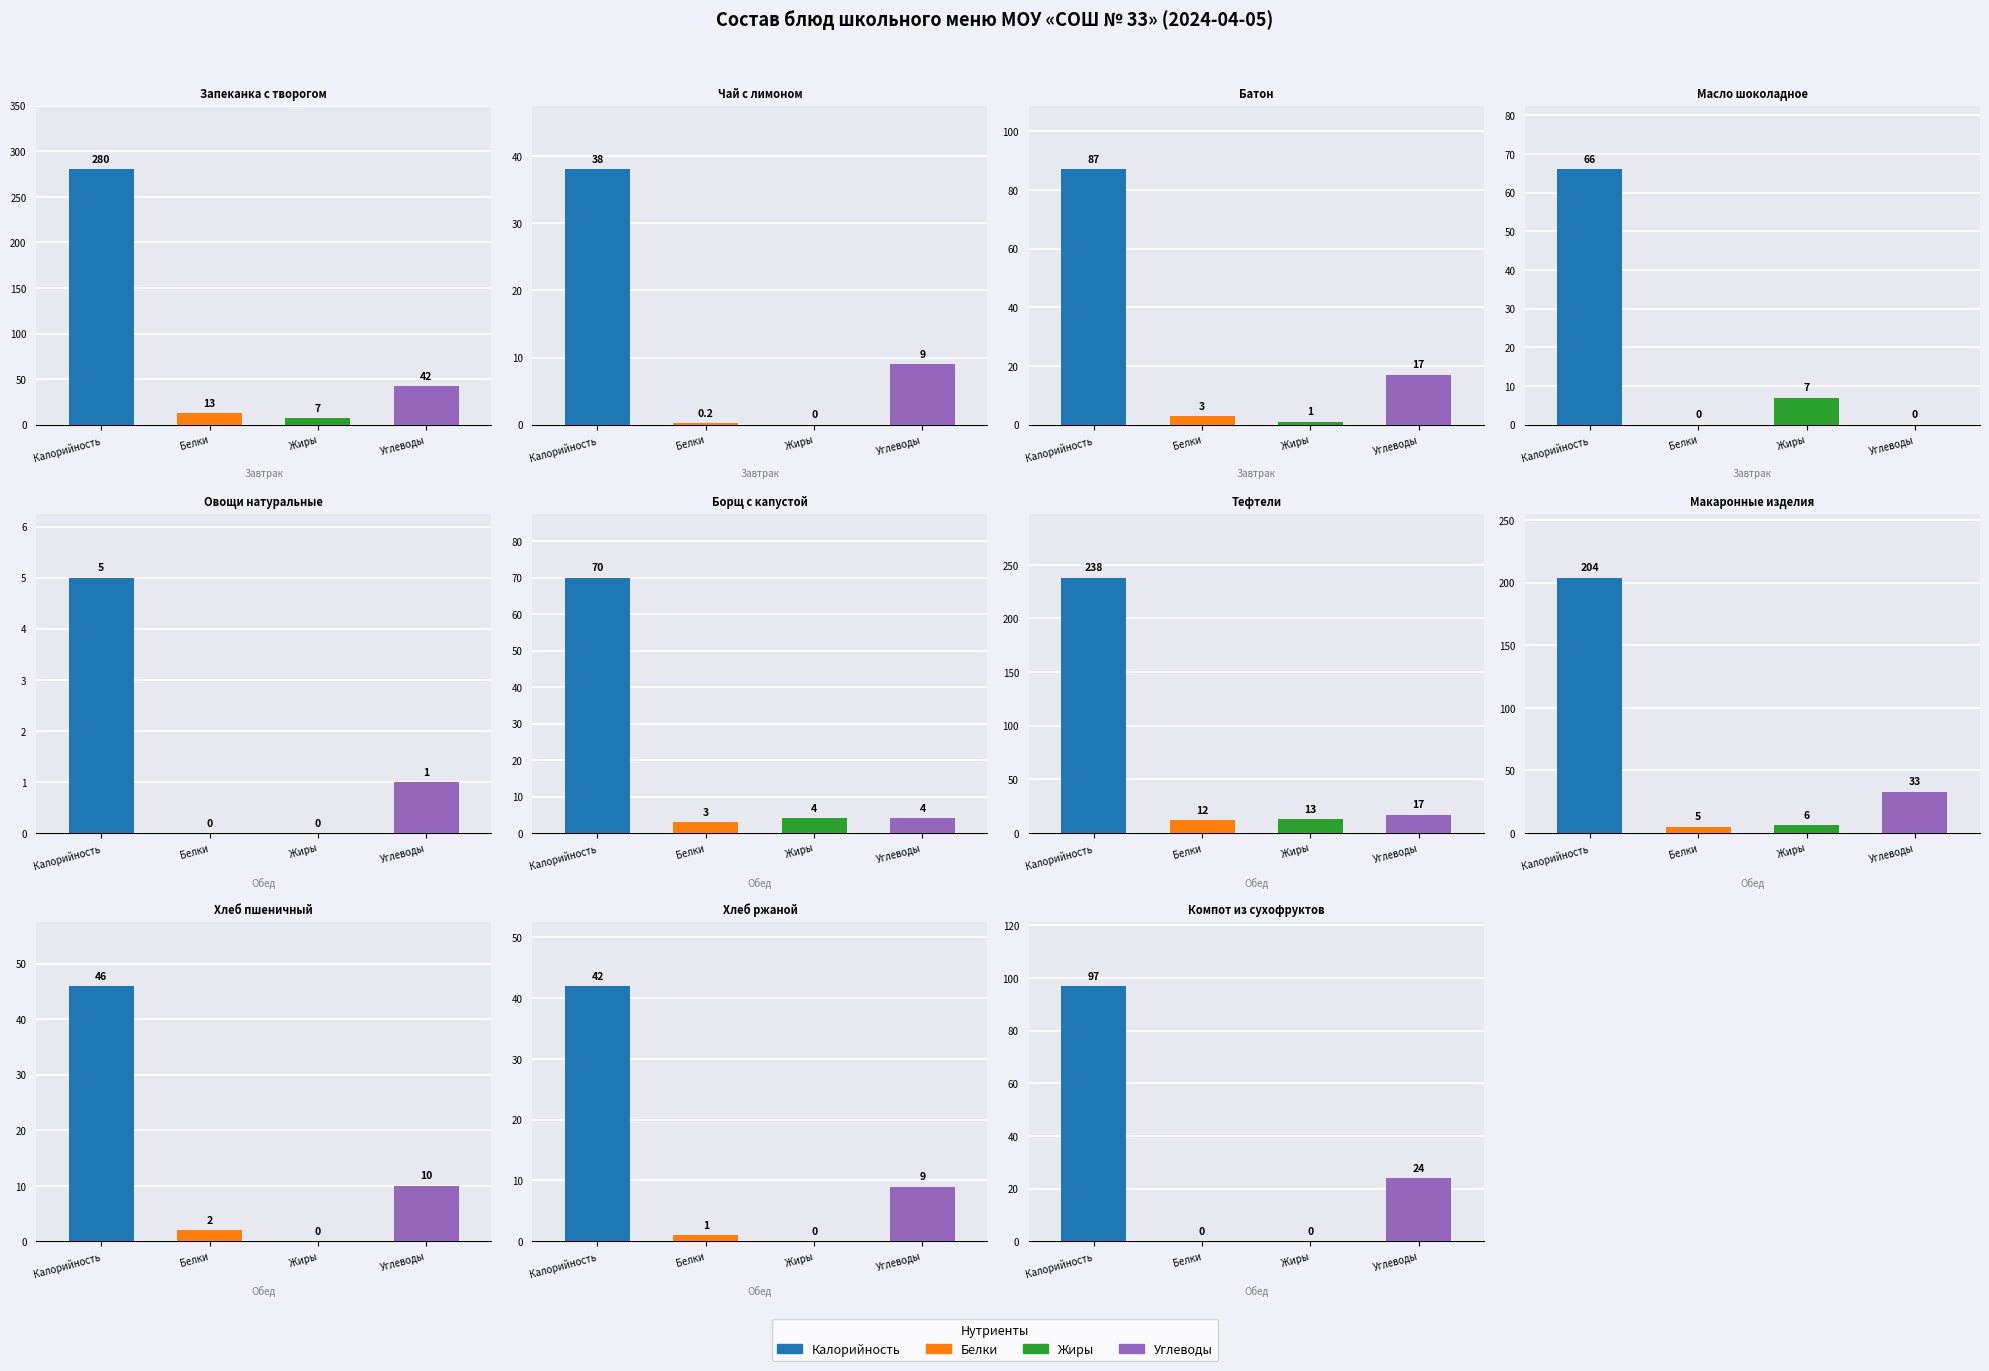

Is the value of Жиры at Масло шоколадное greater than the value of Белки at Компот из сухофруктов?

Yes